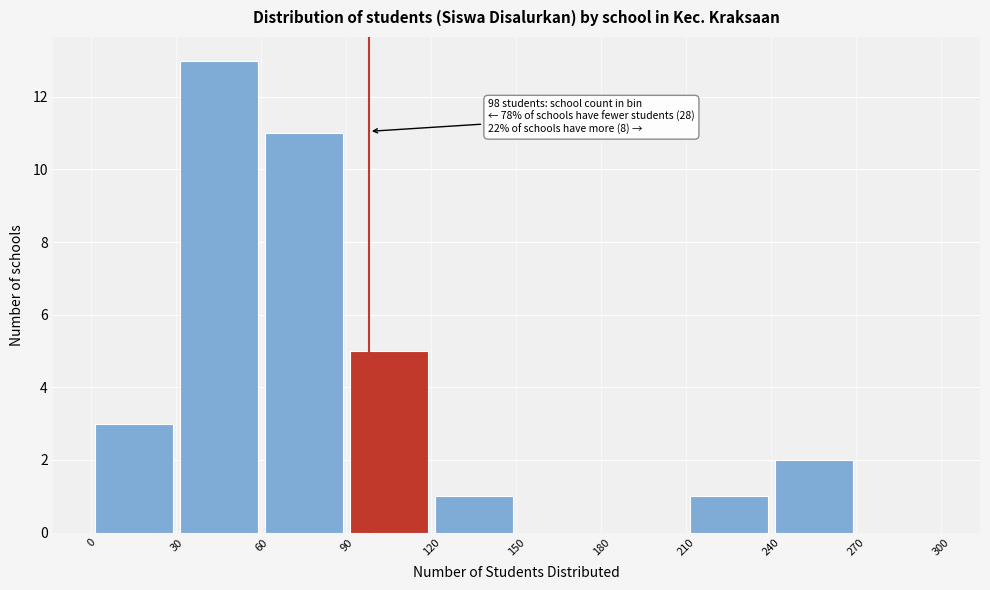

Which range on the x-axis has the tallest bar?

30 to 60